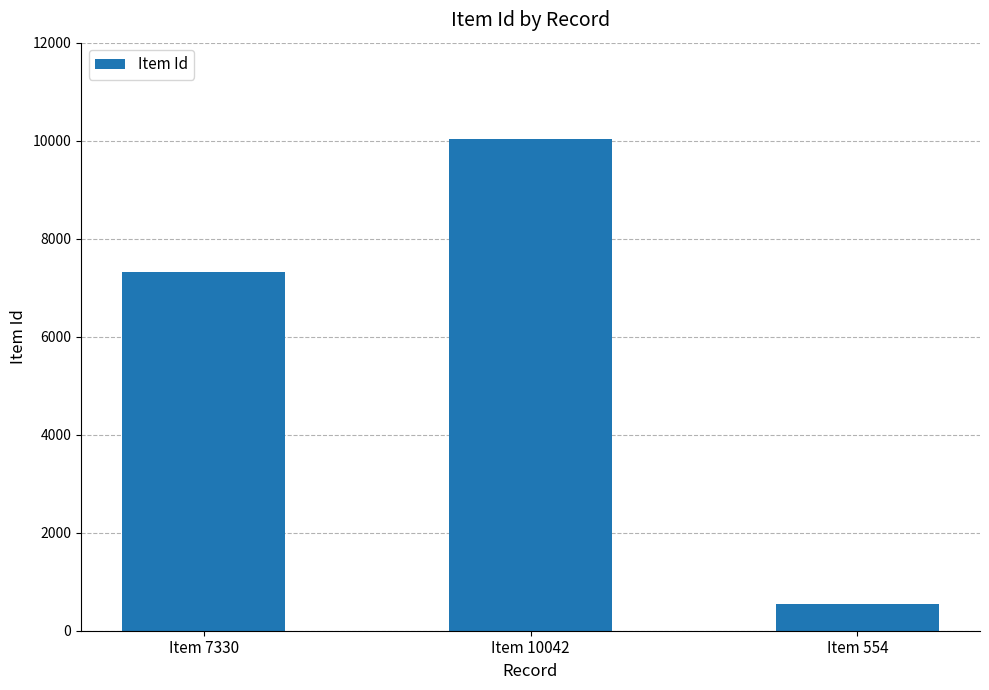

Which has a higher value, Item 554 or Item 7330?

Item 7330